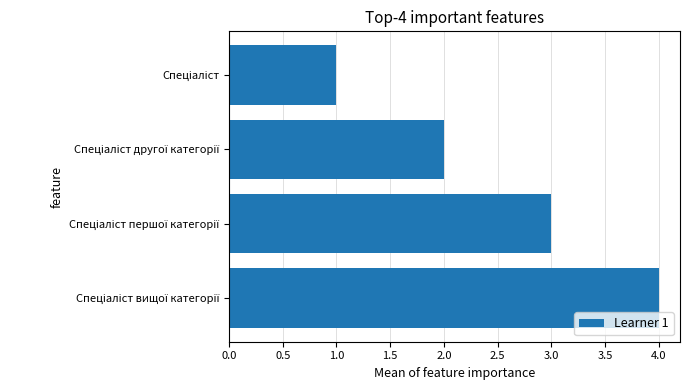

What is the difference between the maximum and minimum values?

3